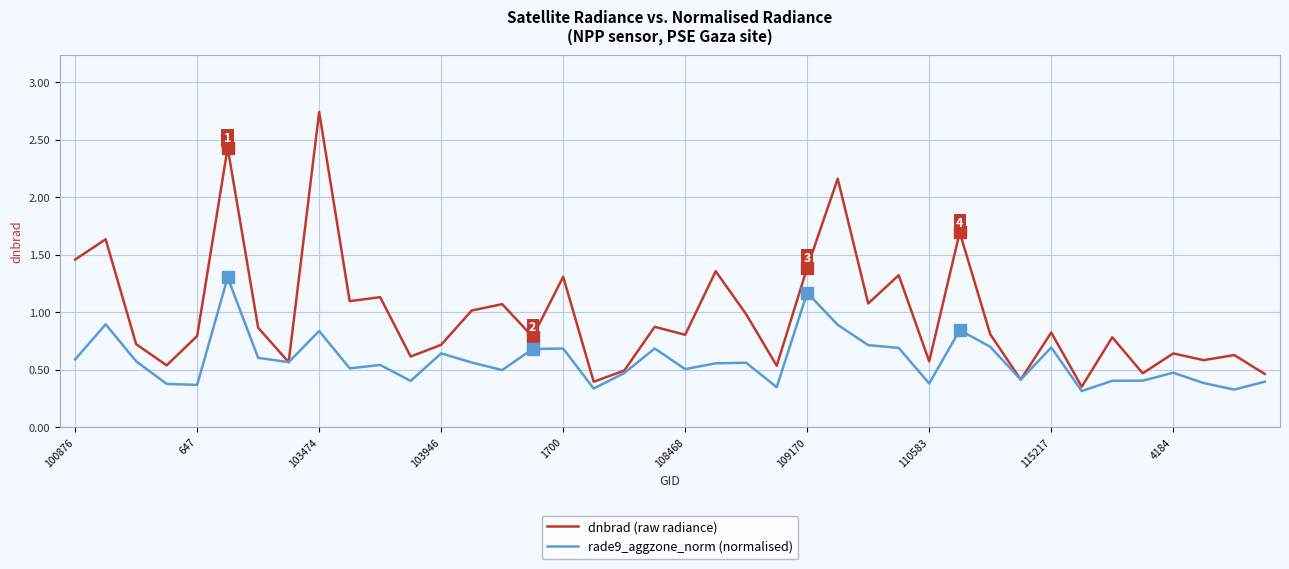

Which series has the widest spread of values?

dnbrad (raw radiance)